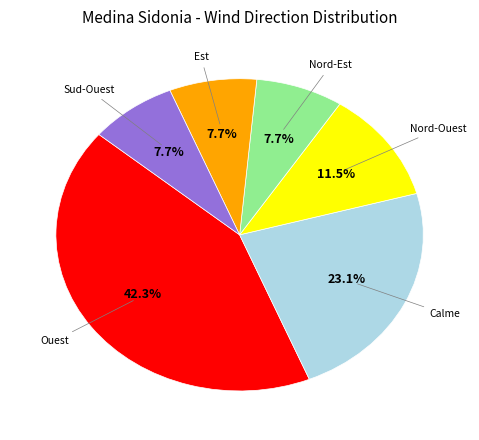

Is there any slice that represents more than half of the pie?

No